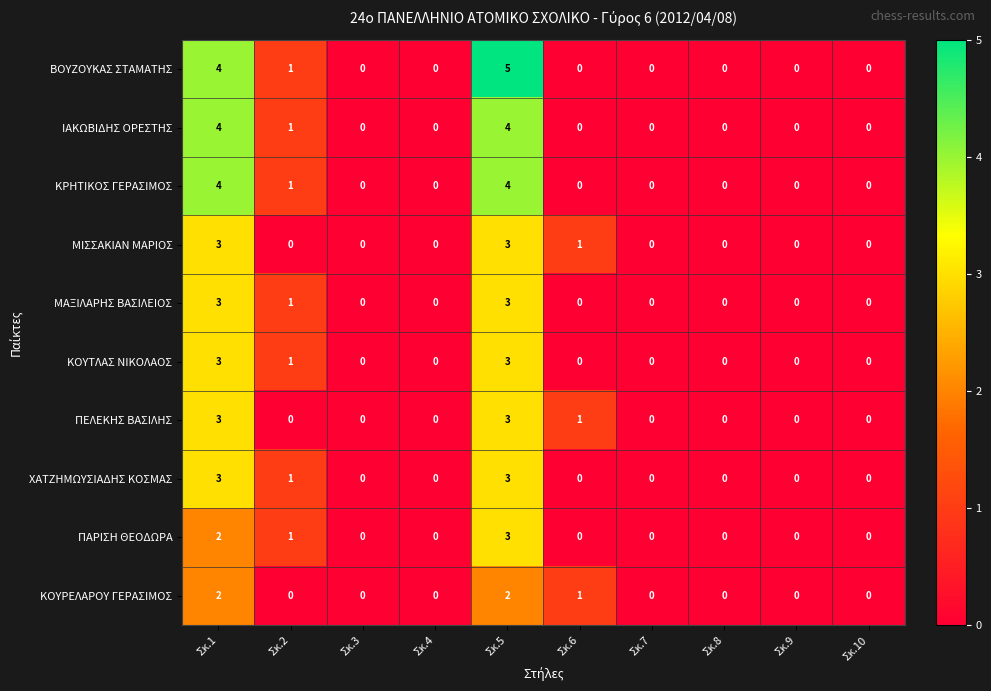

What is the sum of the ΒΟΥΖΟΥΚΑΣ ΣΤΑΜΑΤΗΣ values at Σκ.3 and Σκ.1?

4